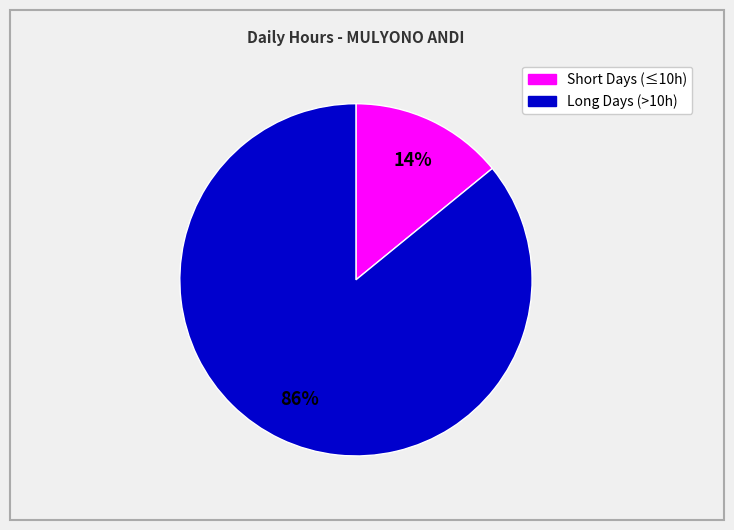

Count the number of slices in the pie.

2